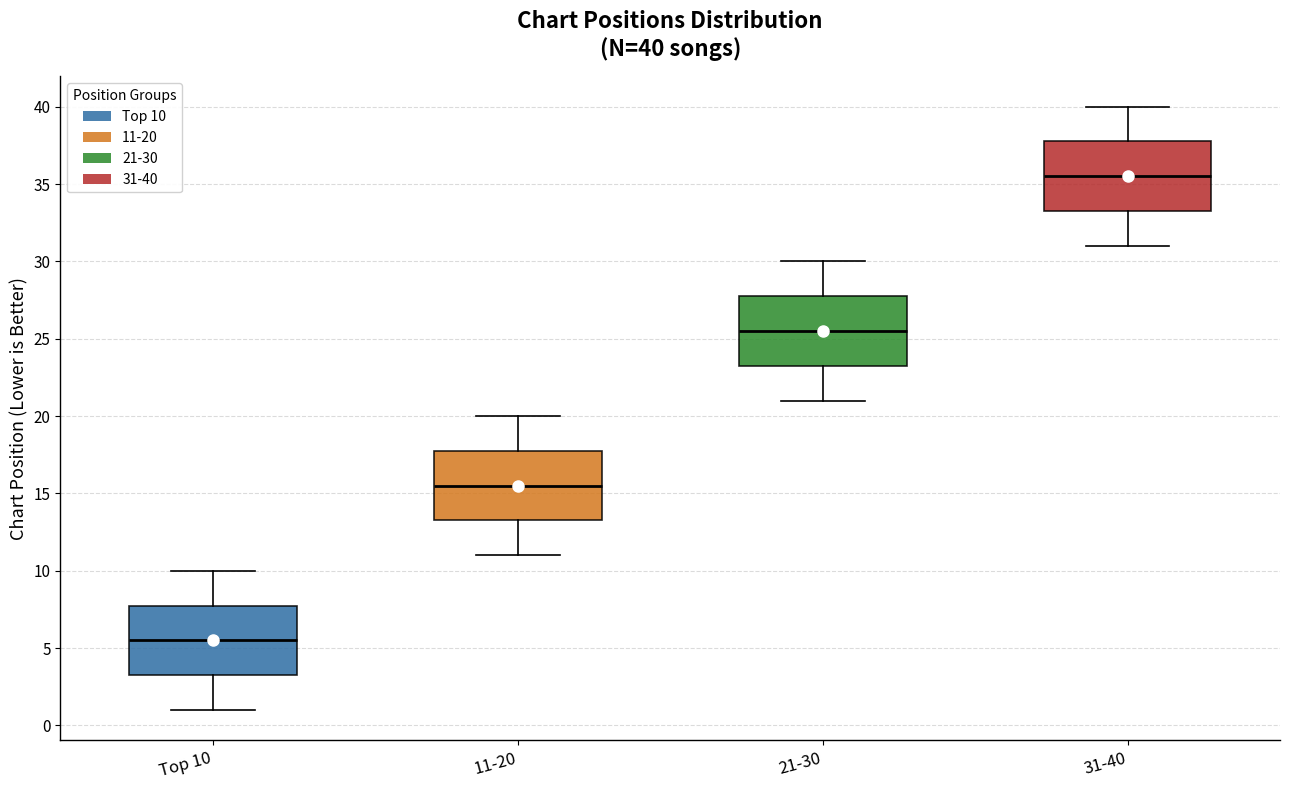

Which box's median line is the highest?

31-40